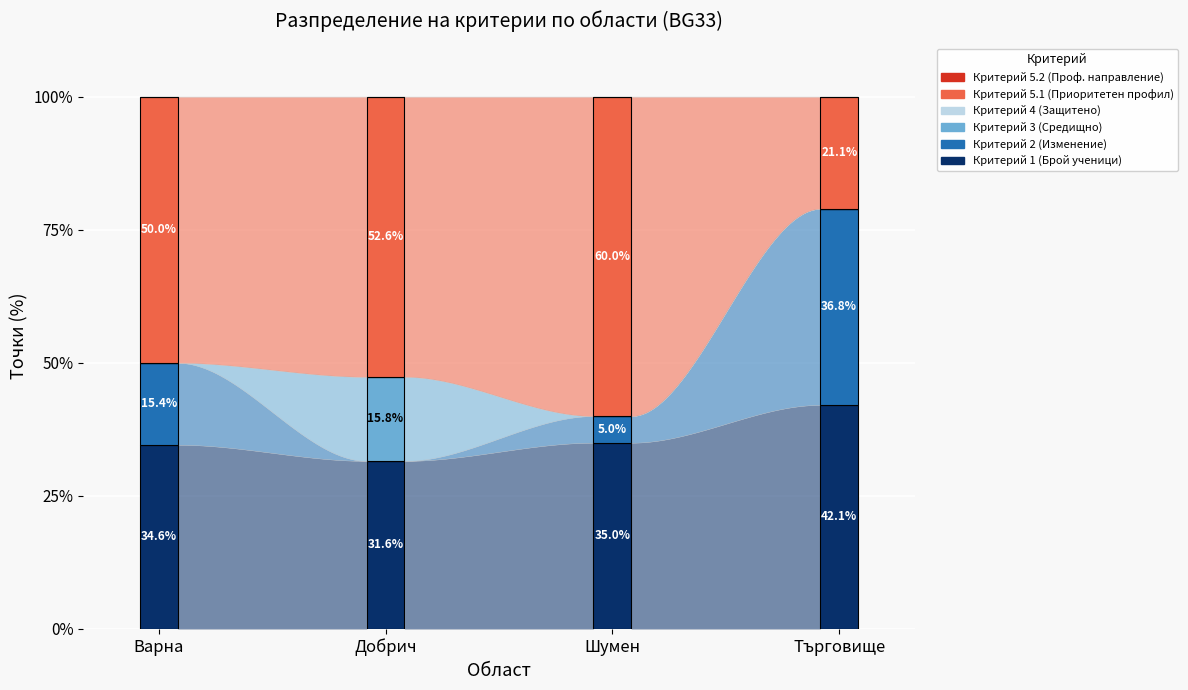

True or false: Критерий 1 (Брой ученици) has a value of 31.6 at Добрич.

True